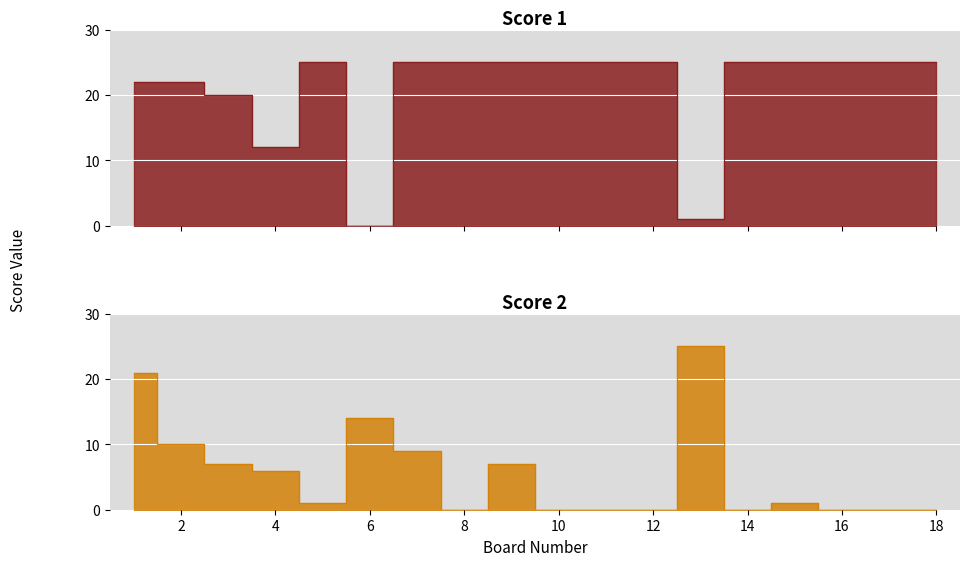

At which label is Score 1 closest to 12?

4